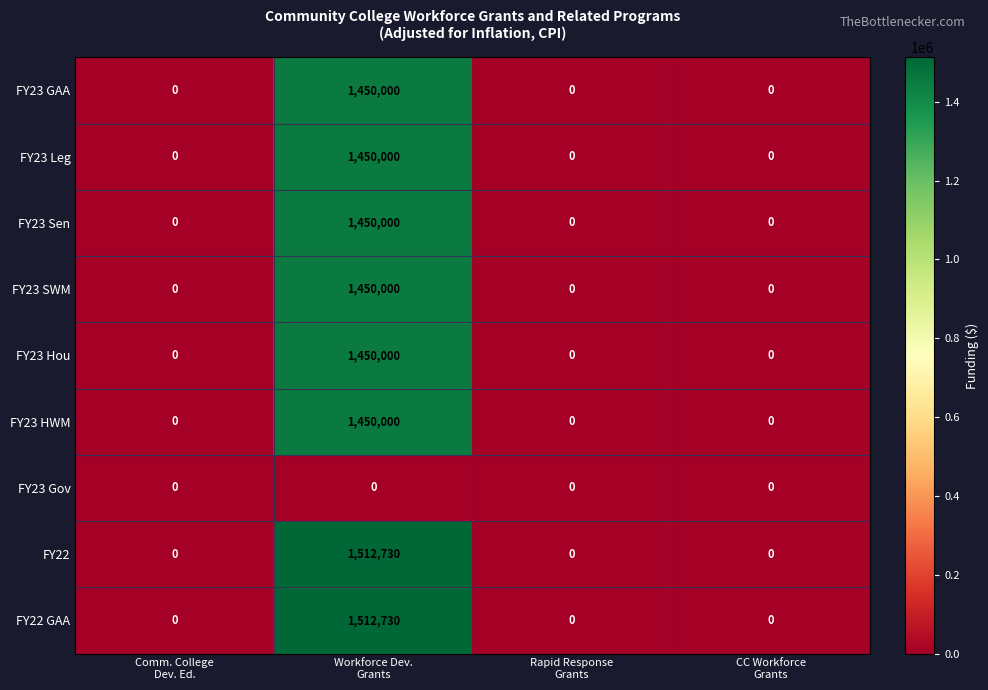

What is the difference between the maximum and second lowest values in the FY23 Leg series?

1450000